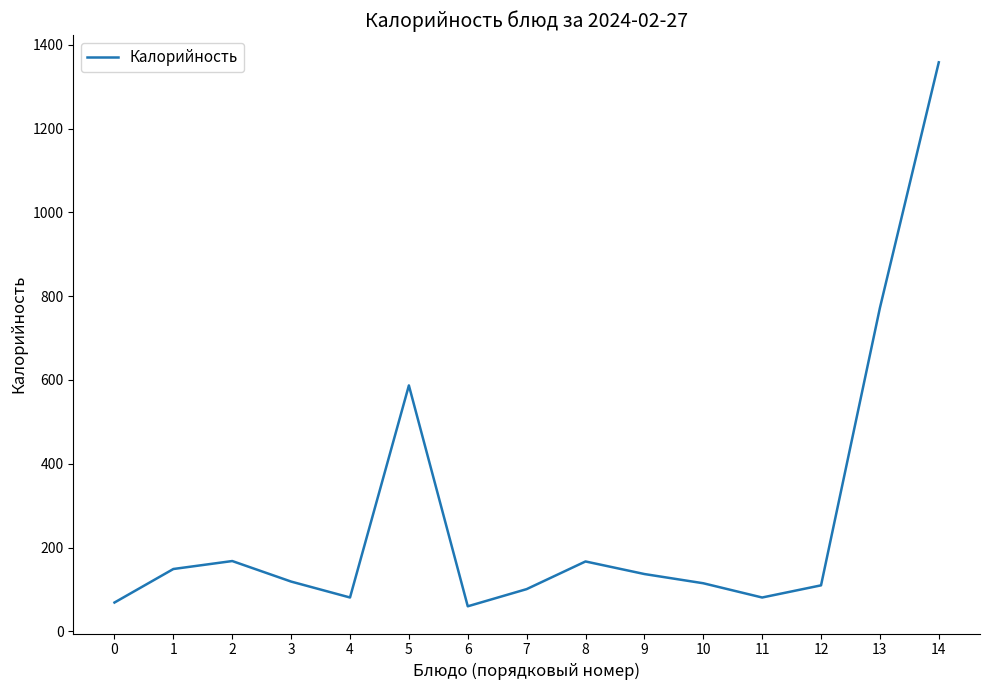

What is the difference between the maximum and minimum values?

1298